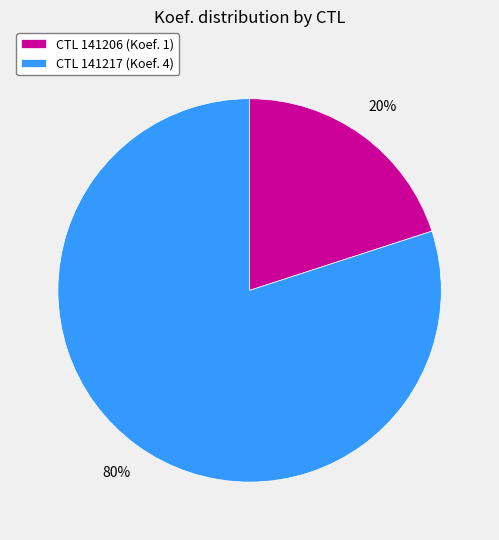

How many segments does this pie chart have?

2